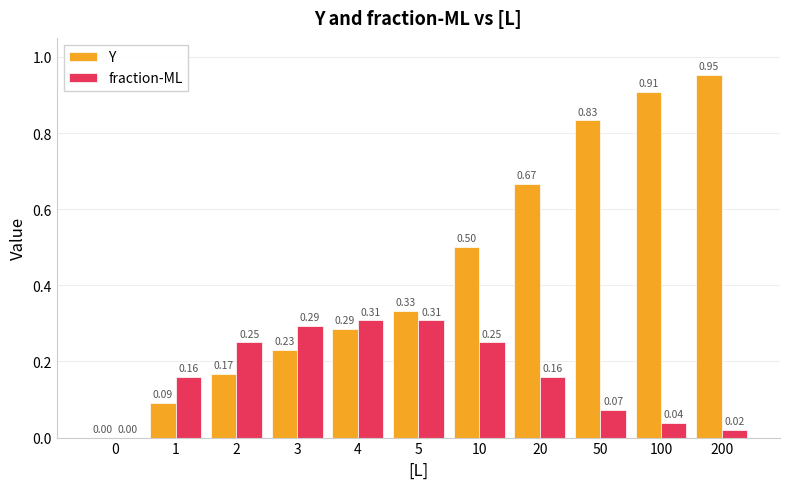

Is the value of fraction-ML at 50 greater than the value of Y at 4?

No